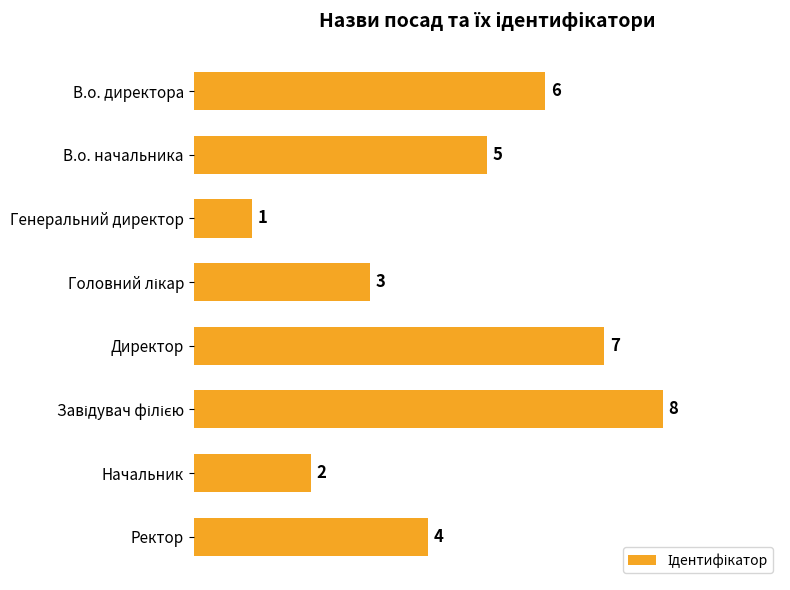

Reading top to bottom, what are all the values shown in this chart?

6	5	1	3	7	8	2	4